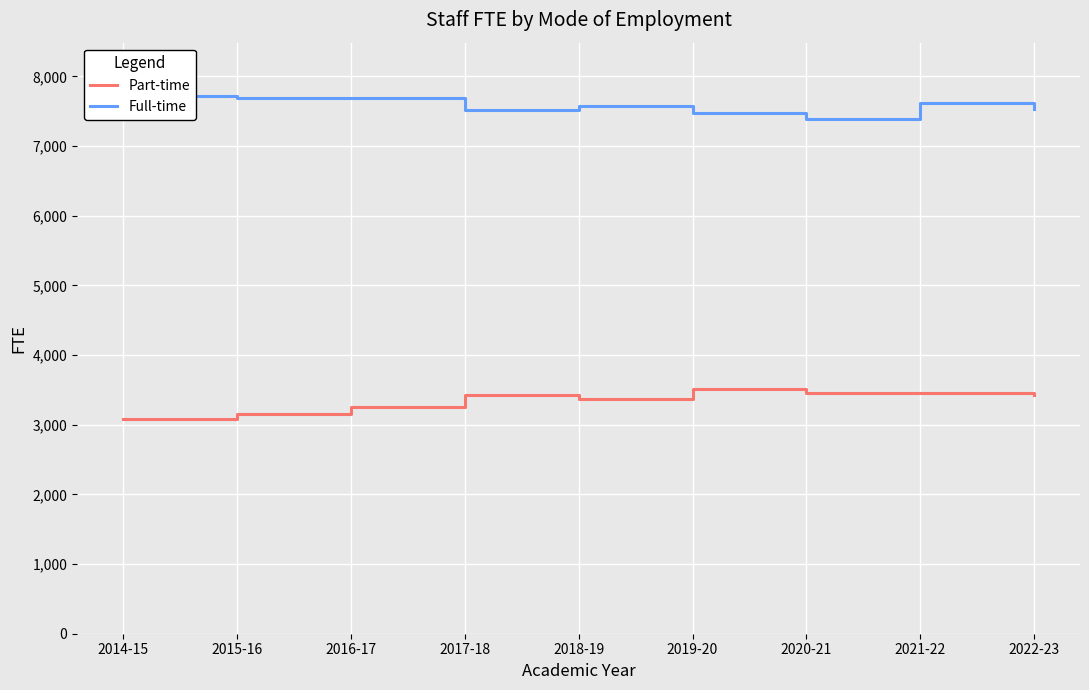

List the series in order of their overall mean, highest first.

Full-time, Part-time